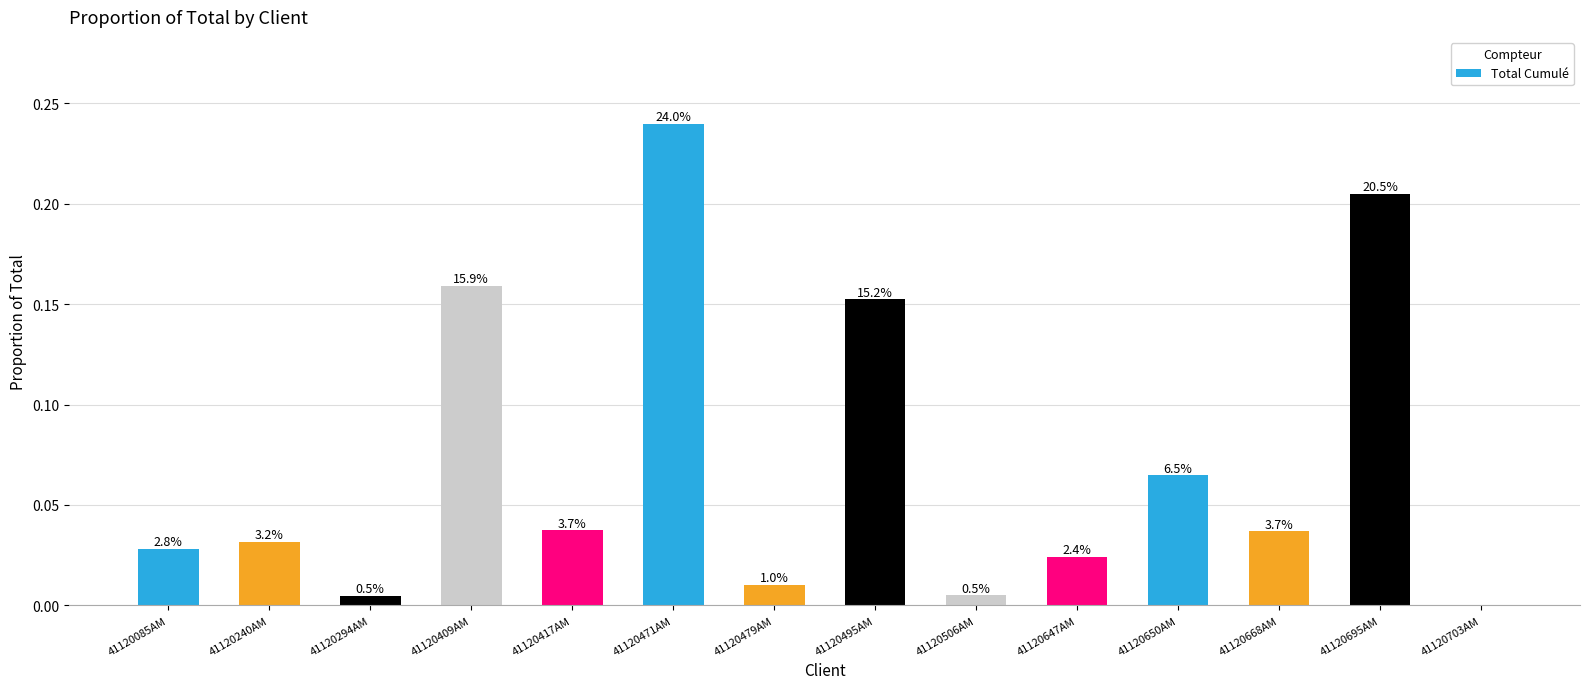

The chart shows a value of 0.2 at 41120695AM. True or false?

True